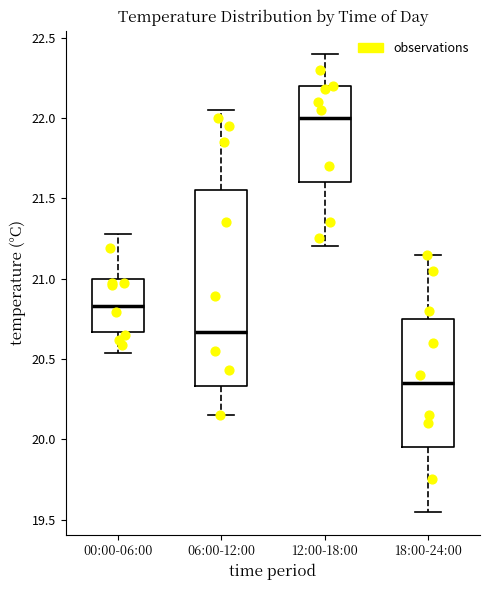

Which box is the tallest, from its lower edge to its upper edge?

06:00-12:00